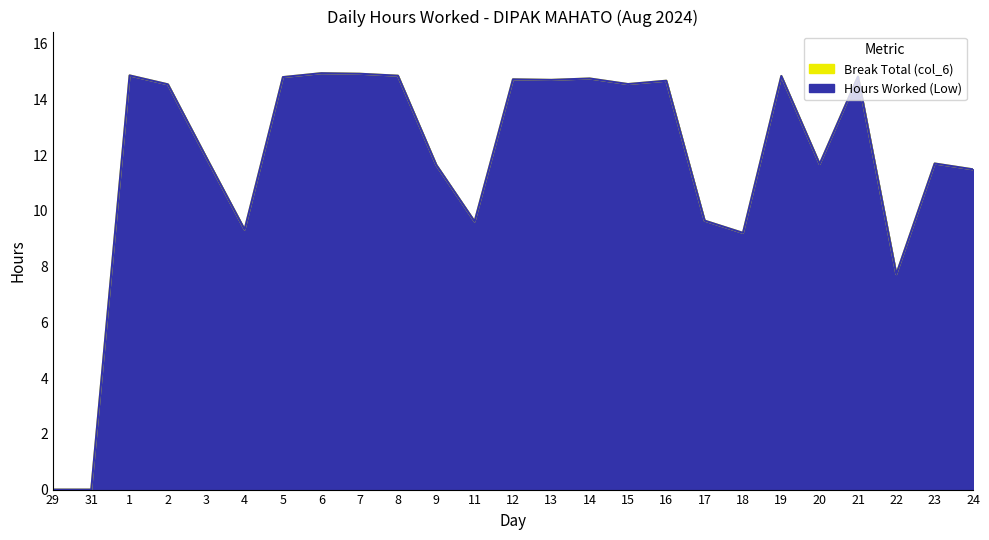

What is the sum of the values at 23 and 11?

21.3